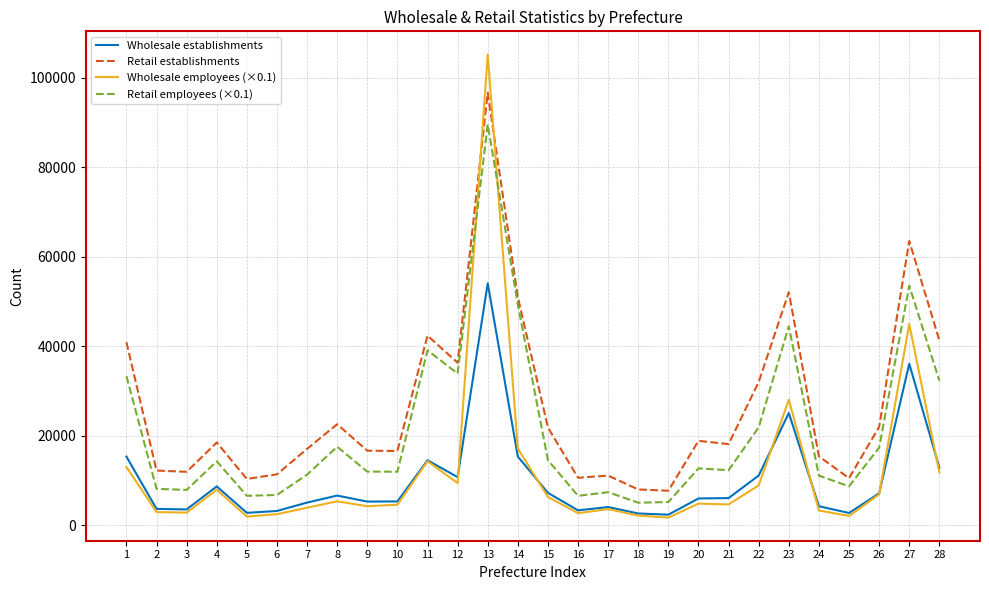

What is the difference between the second highest and second lowest values in the Wholesale employees (×0.1) series?

43059.1